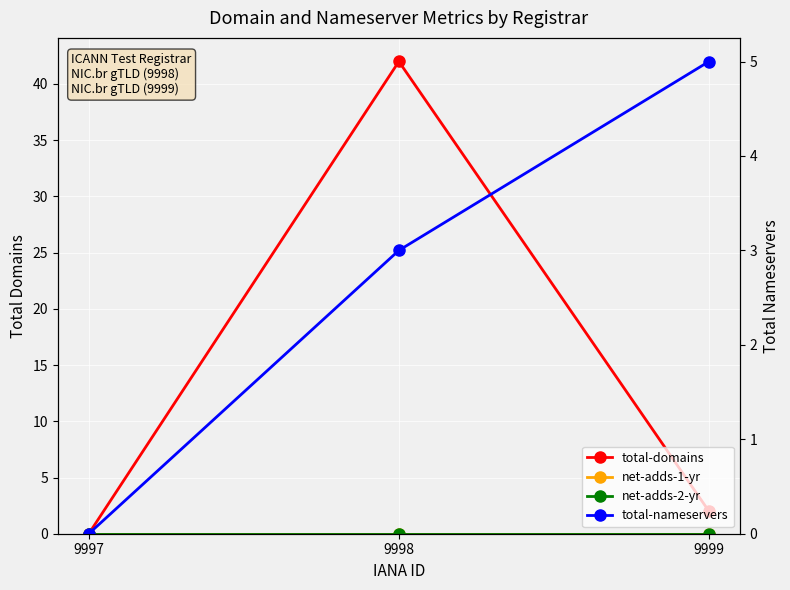

The total-domains series shows 2 at 9999. True or false?

True